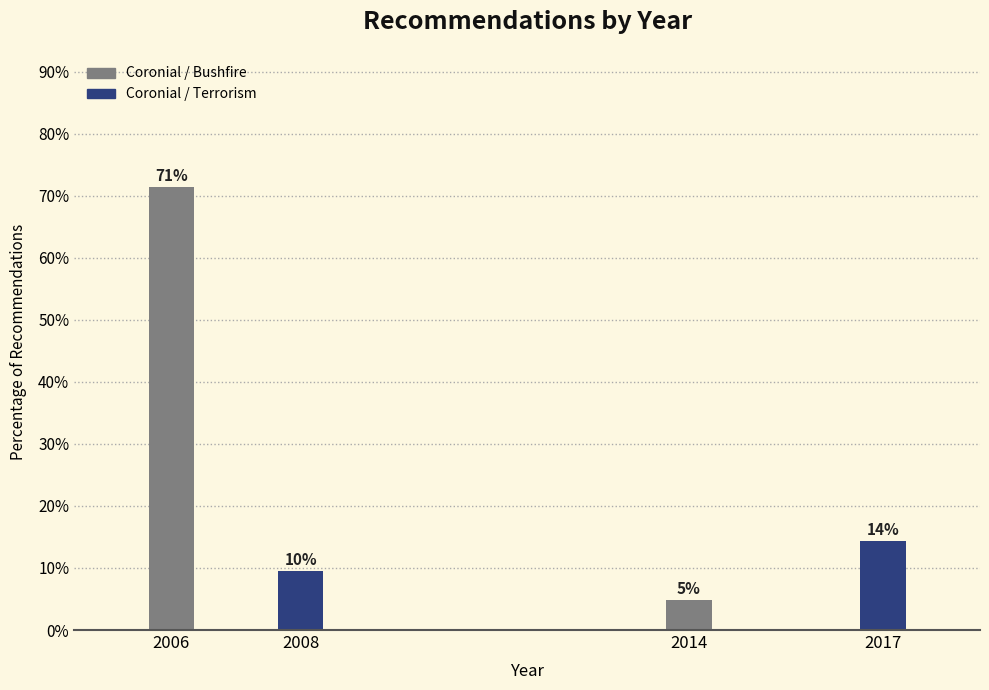

How many bars are there in total?

4